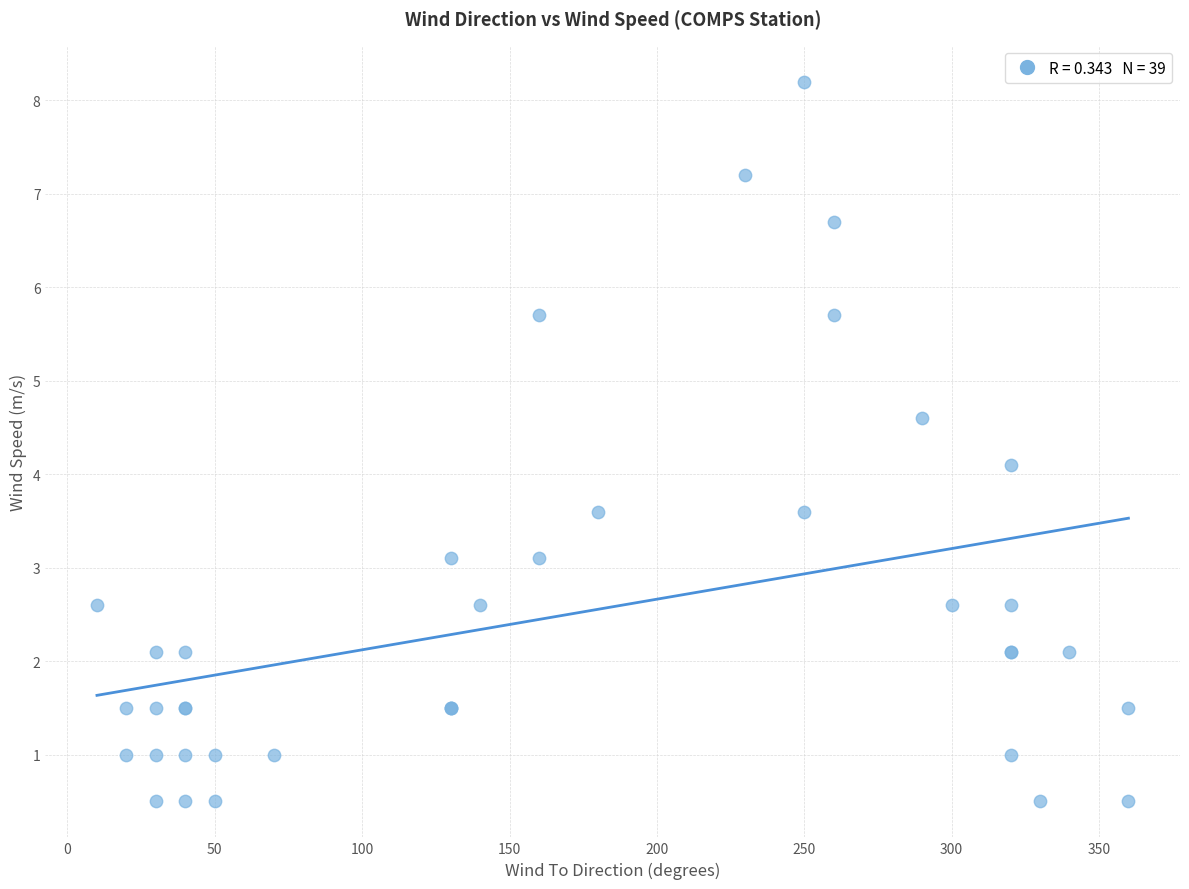

What Y value in the scatter plot is closest to 4?

4.1